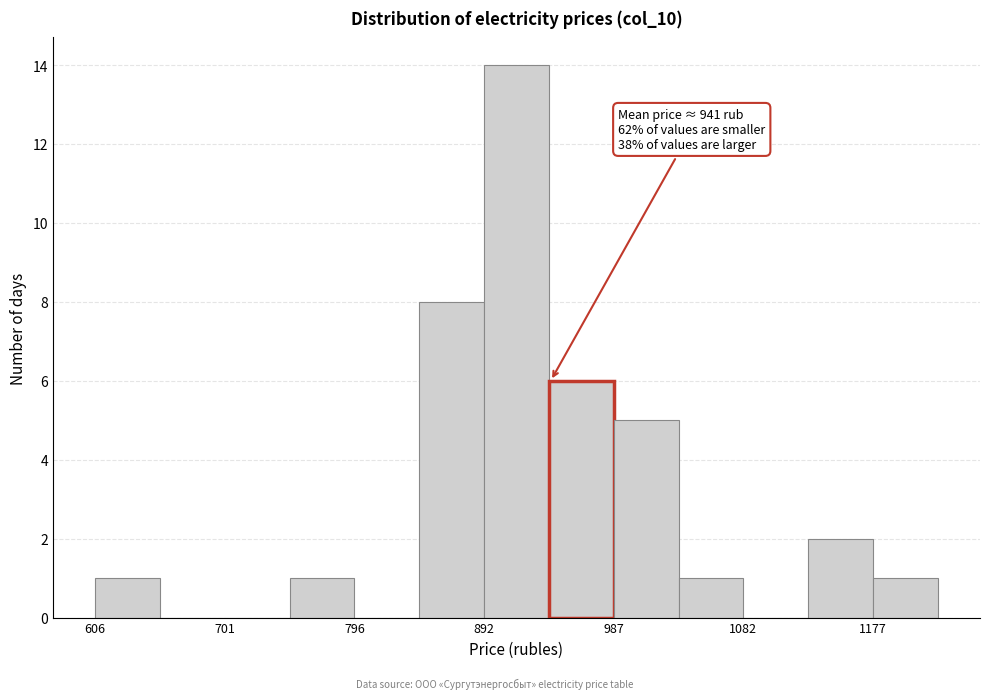

Over which range of the x-axis is the bar tallest?

890 to 940